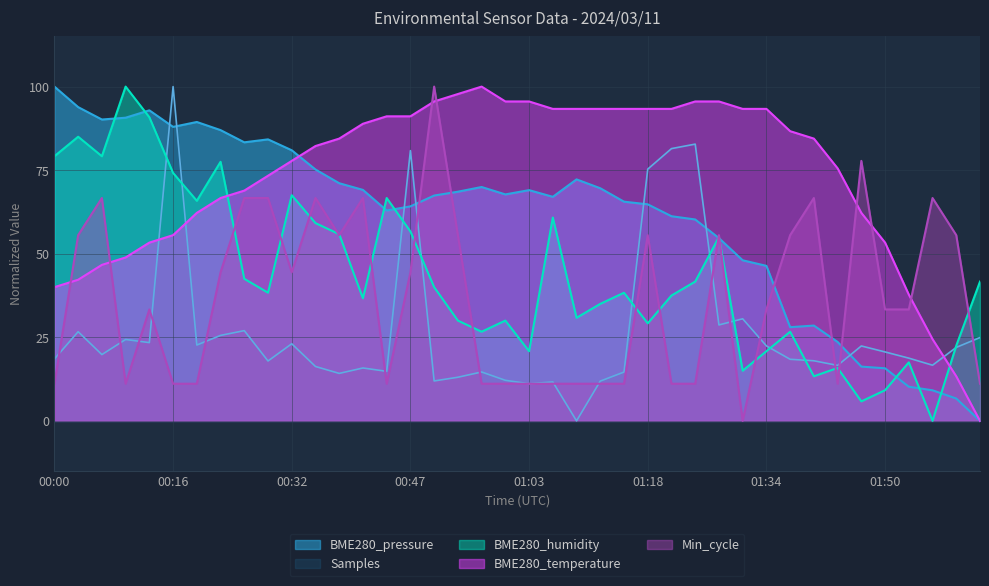

The Min_cycle series shows 33.3 at 01:34. True or false?

True